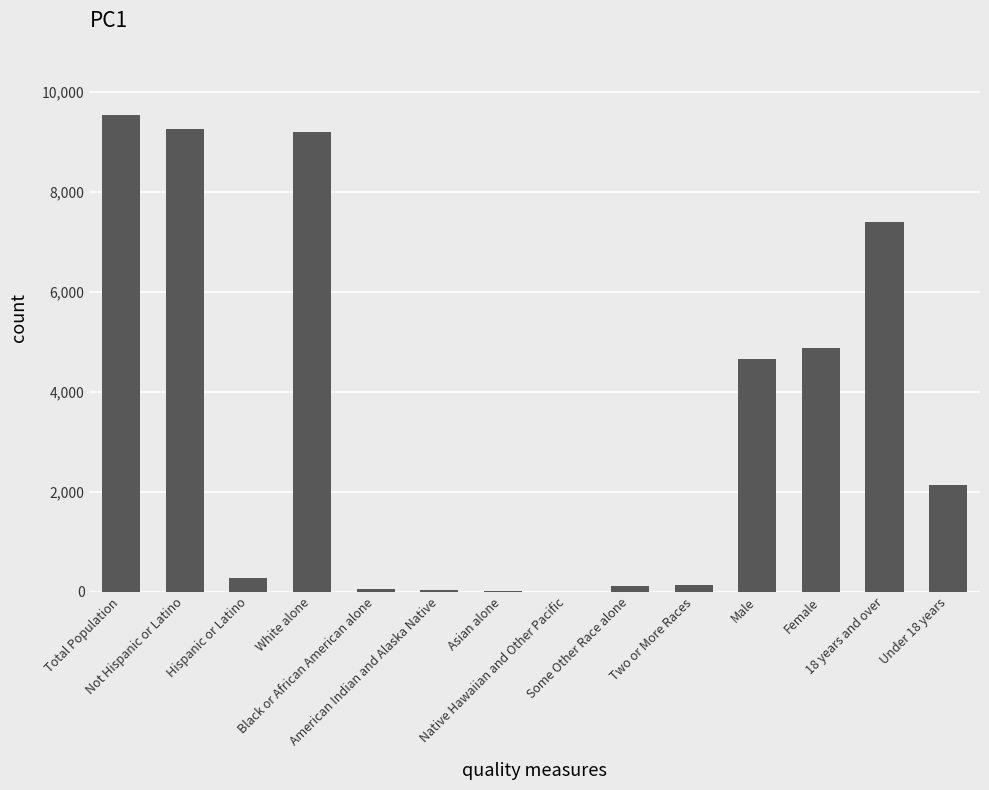

What is the sum of all values?

47665